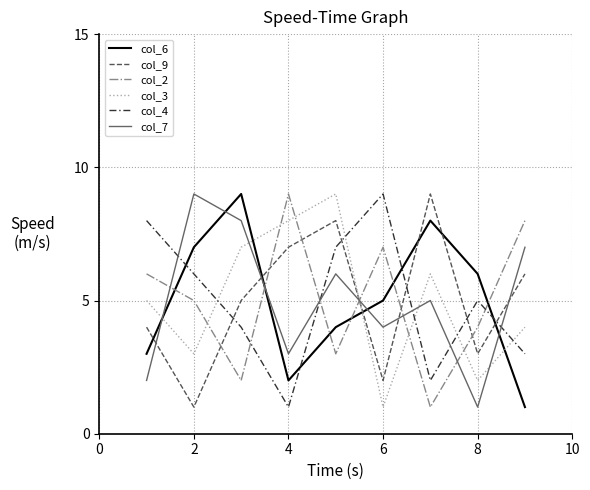

Count the col_4 values in the range 3 to 7.

5